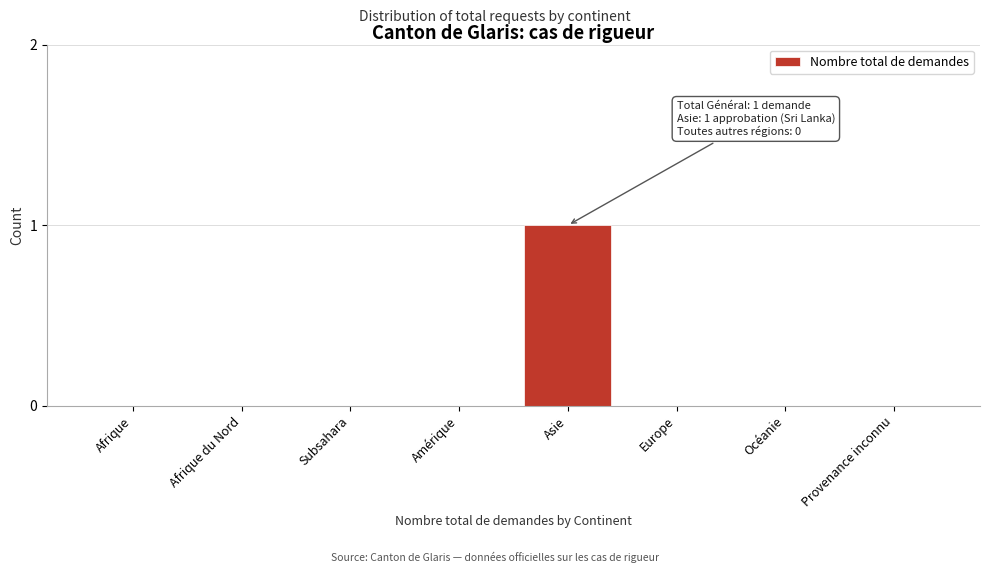

Reading right to left, list all the values displayed in this chart.

Provenance inconnu=0	Océanie=0	Europe=0	Asie=1	Amérique=0	Subsahara=0	Afrique du Nord=0	Afrique=0